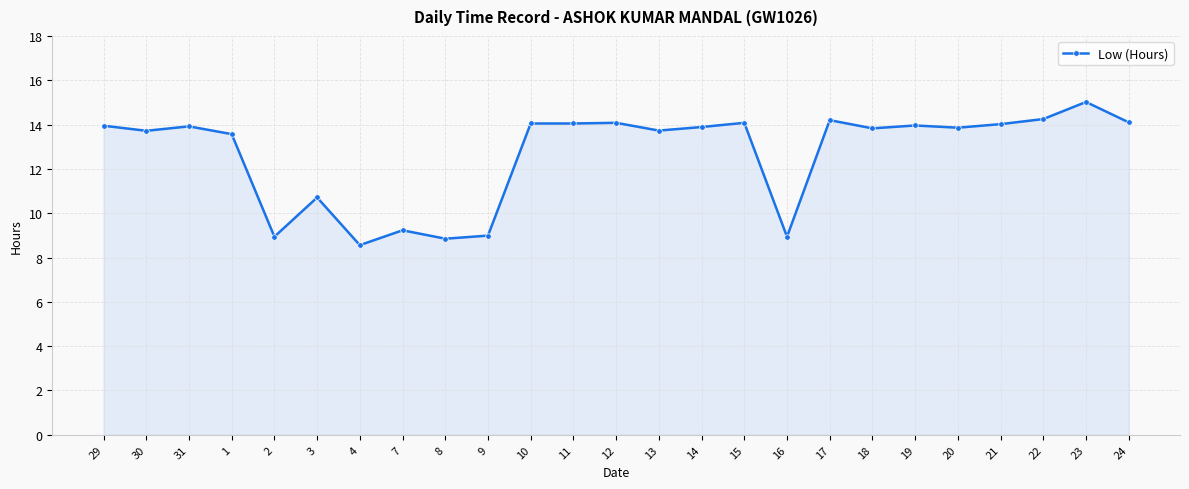

The value at 14 is 4.0. True or false?

False